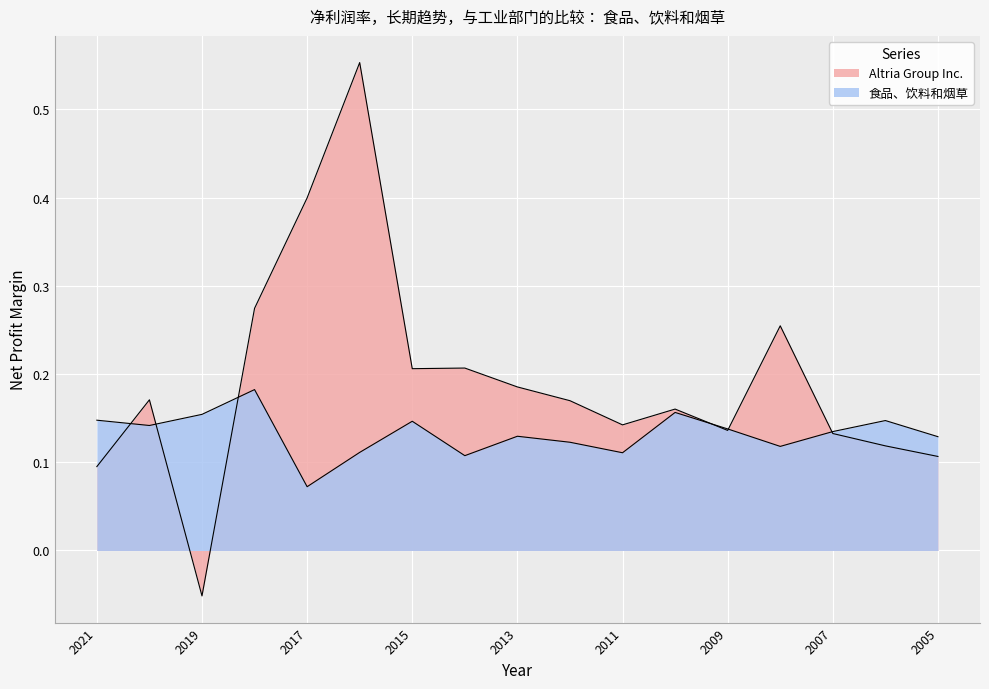

Does the chart display data point markers on the line(s)?

No